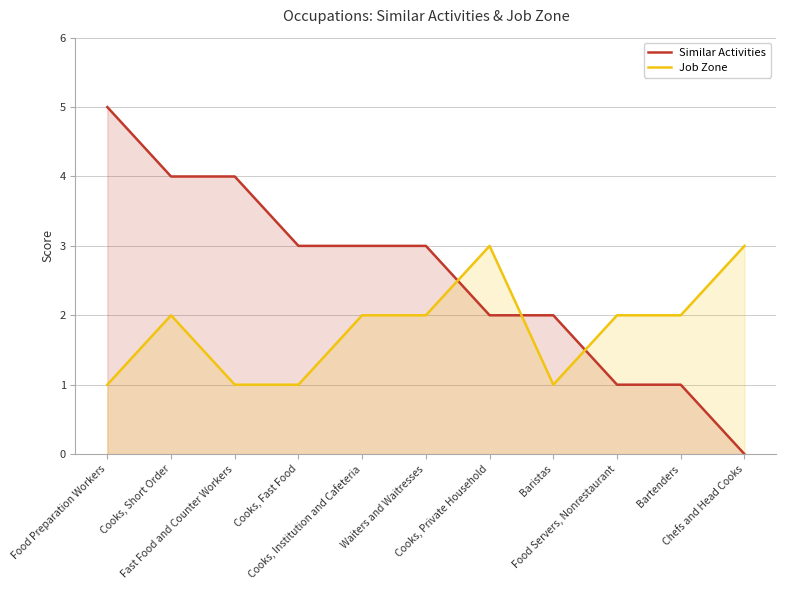

At which category does Job Zone reach its first local peak?

Cooks, Short Order